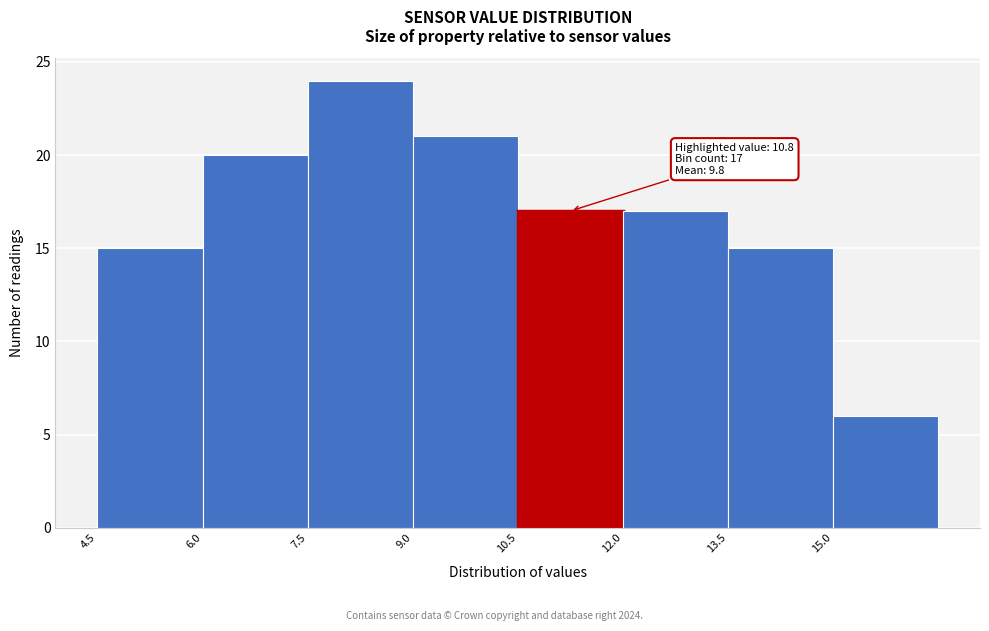

Which range on the x-axis has the tallest bar?

7.5 to 9.0